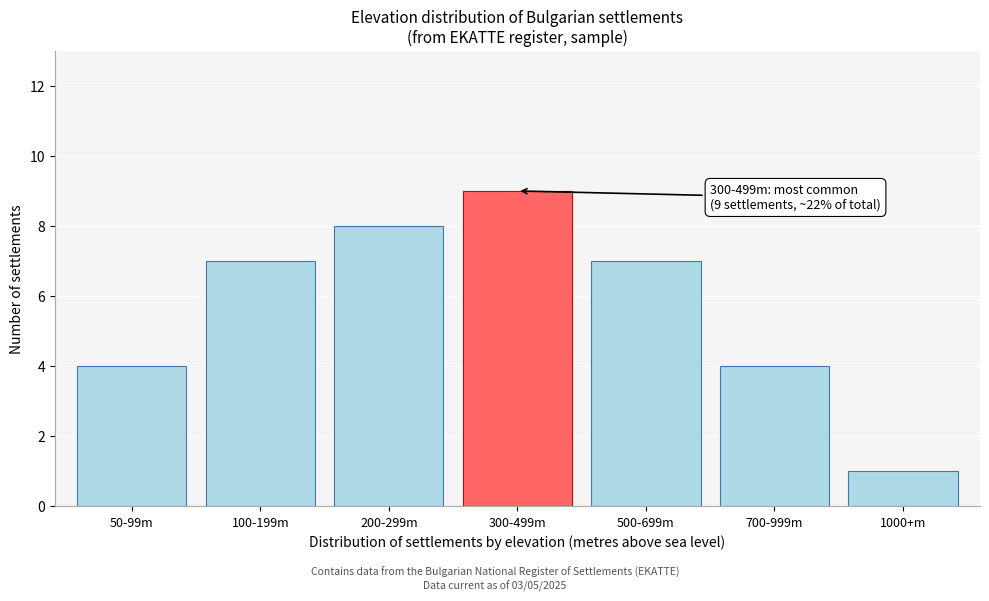

Reading right to left, extract all data points from this chart.

1000+m=1	700-999m=4	500-699m=7	300-499m=9	200-299m=8	100-199m=7	50-99m=4